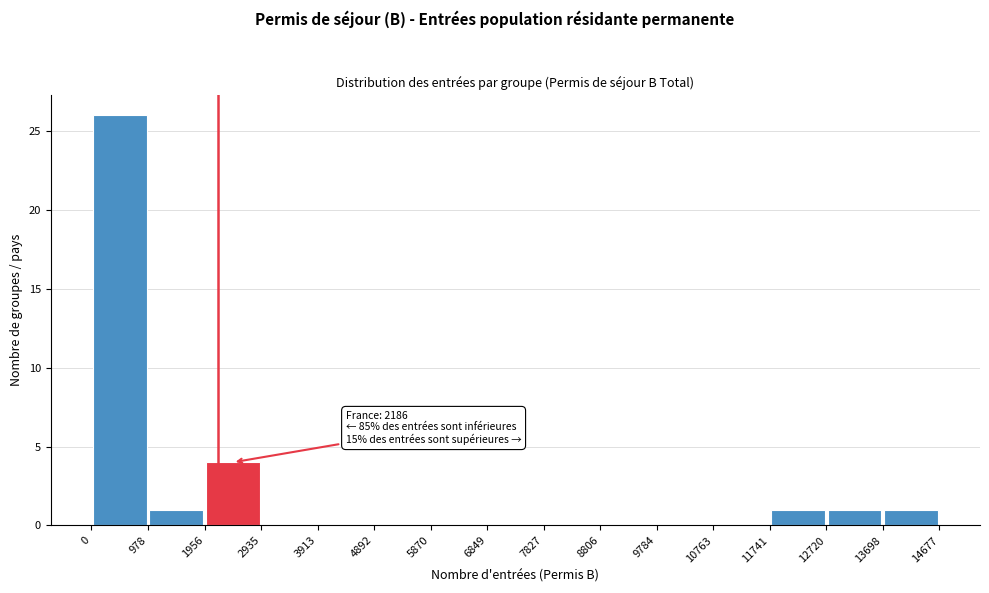

Over which range of the x-axis is the bar tallest?

0 to 978